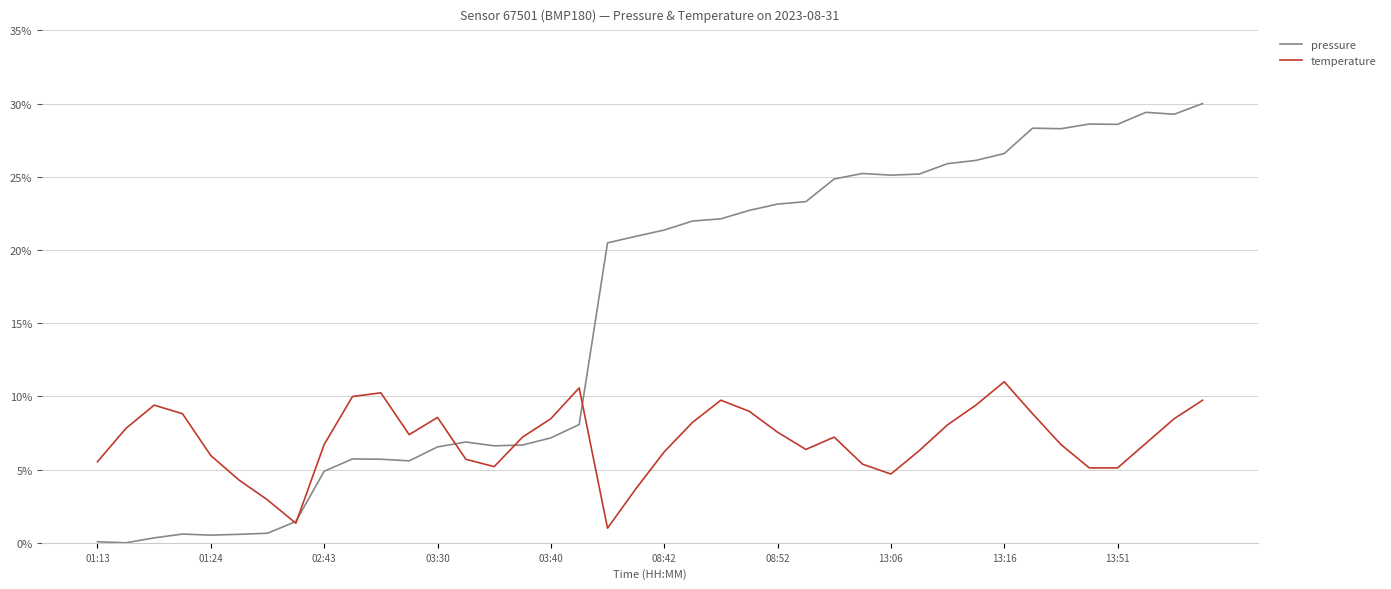

Does the chart have visible grid lines?

Yes